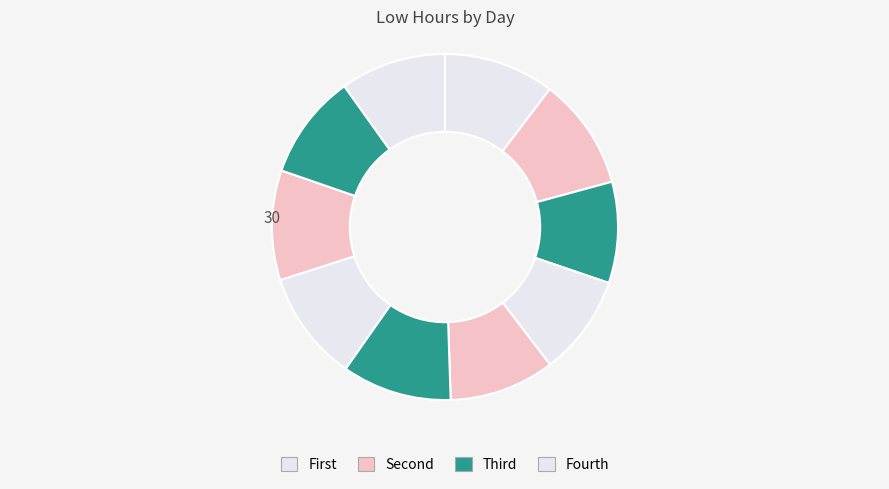

How many segments does this pie chart have?

10